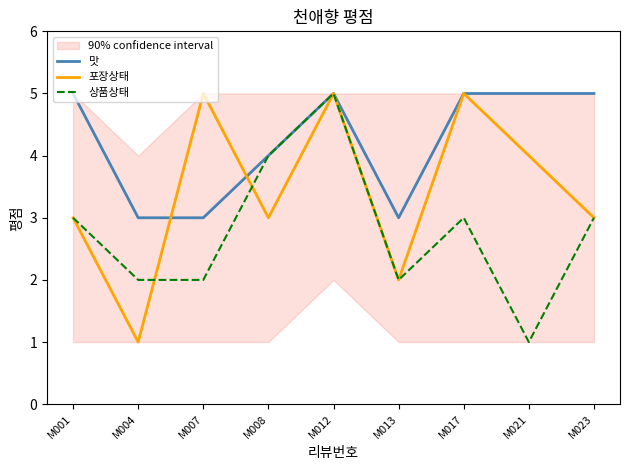

Is the value of 상품상태 at M023 greater than the value of 맛 at M004?

No